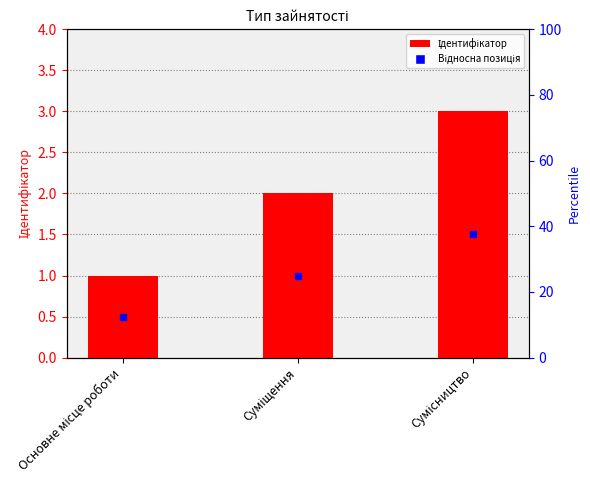

Which category has the highest value across all series?

Сумісництво